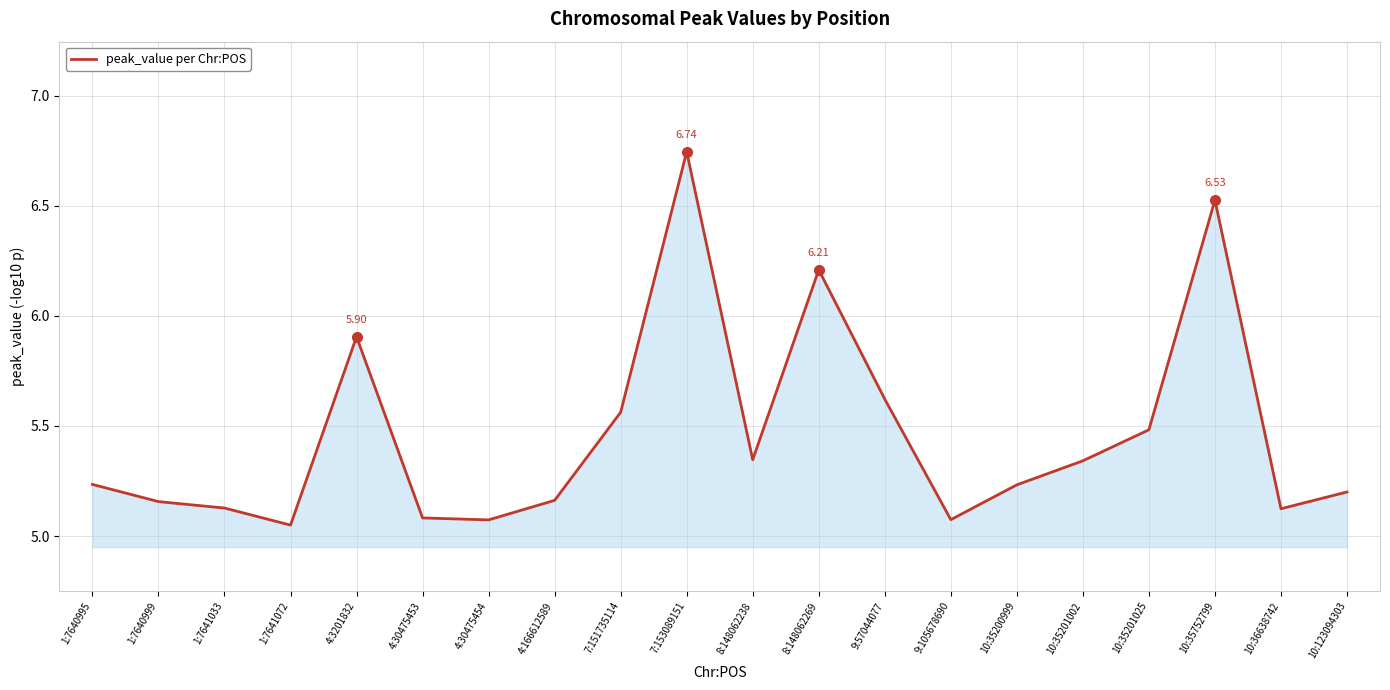

Between 4:166612589 and 8:148062238, which is larger?

8:148062238